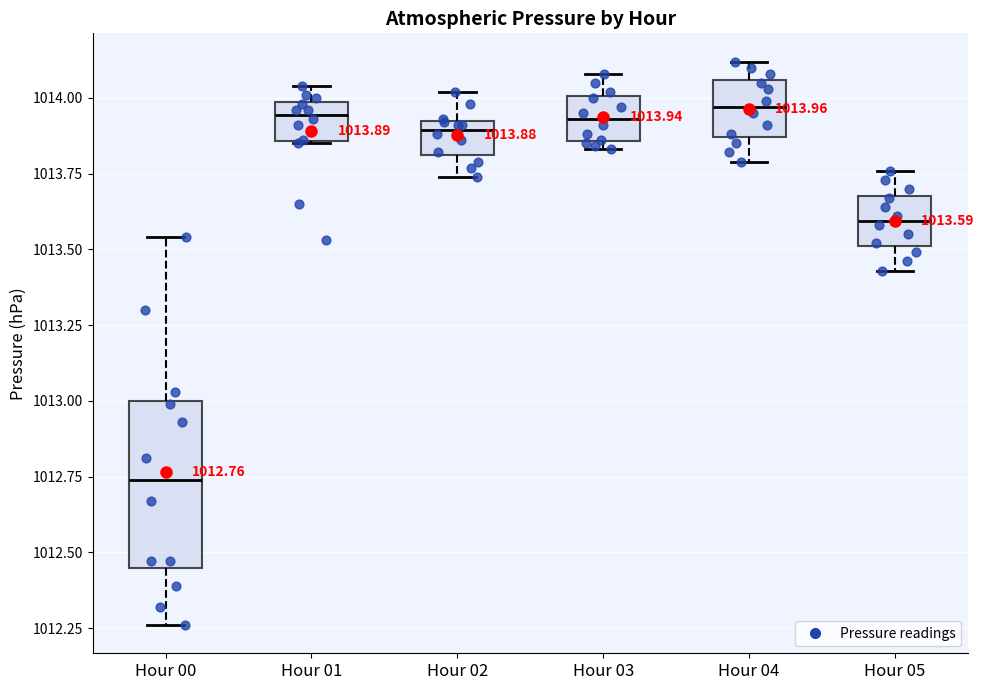

Which box's median line is the lowest?

Hour 00